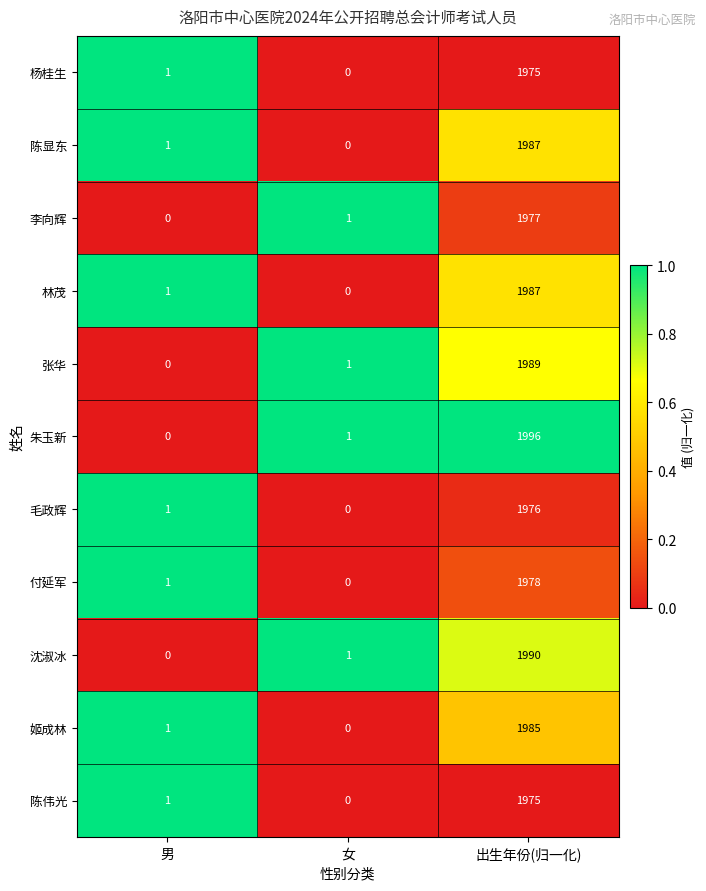

List the labels in order of 沈淑冰 value, smallest first.

男, 女, 出生年份(归一化)